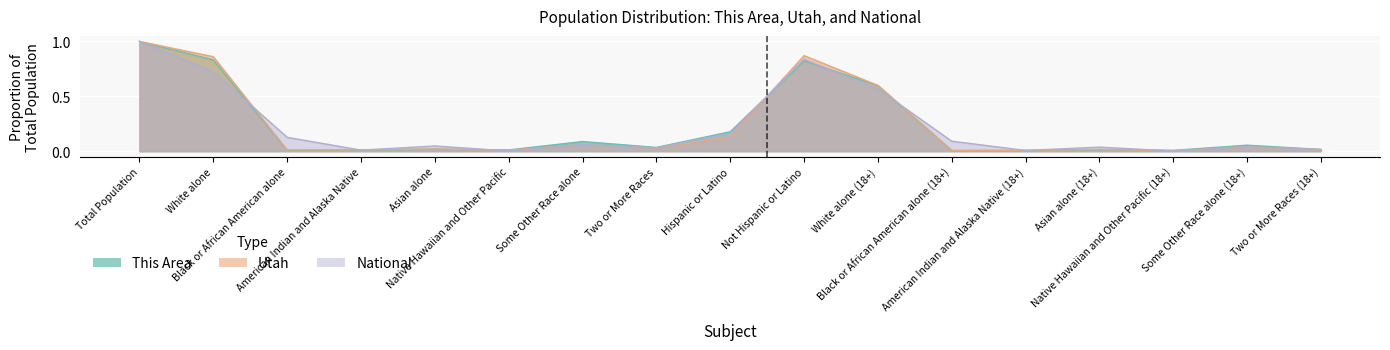

How many times do This Area and Utah cross each other?

3